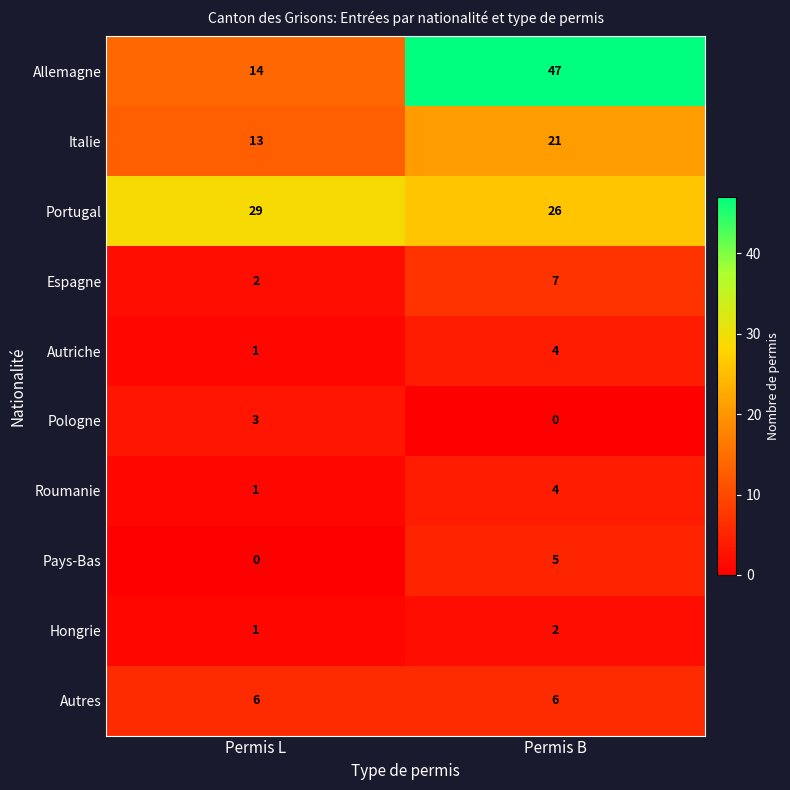

Which series has the largest total across all categories?

Allemagne